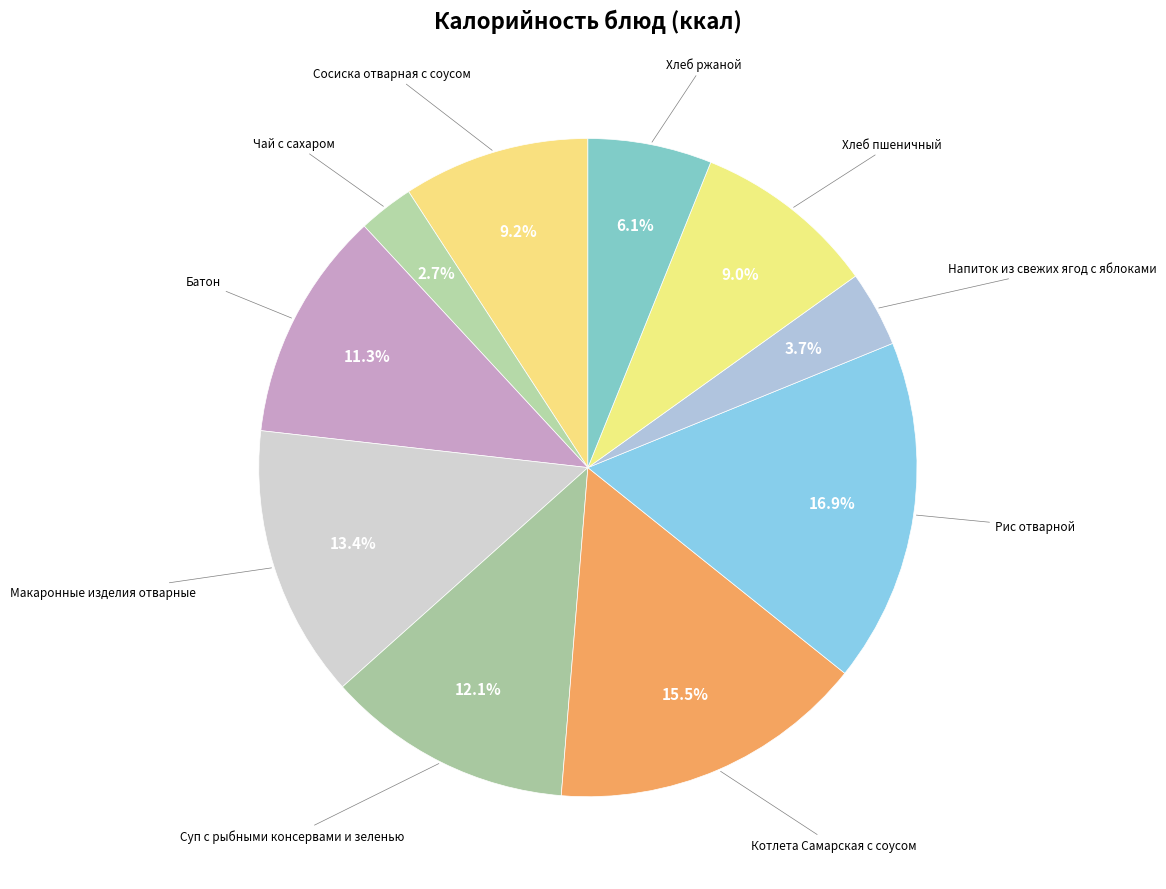

Rank the categories by value from lowest to highest.

Чай с сахаром, Напиток из свежих ягод с яблоками, Хлеб ржаной, Хлеб пшеничный, Сосиска отварная с соусом, Батон, Суп с рыбными консервами и зеленью, Макаронные изделия отварные, Котлета Самарская с соусом, Рис отварной